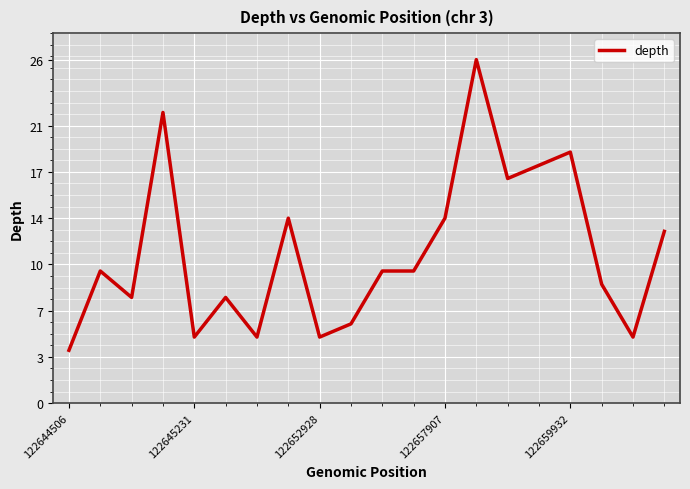

Does the chart display data point markers on the line(s)?

No